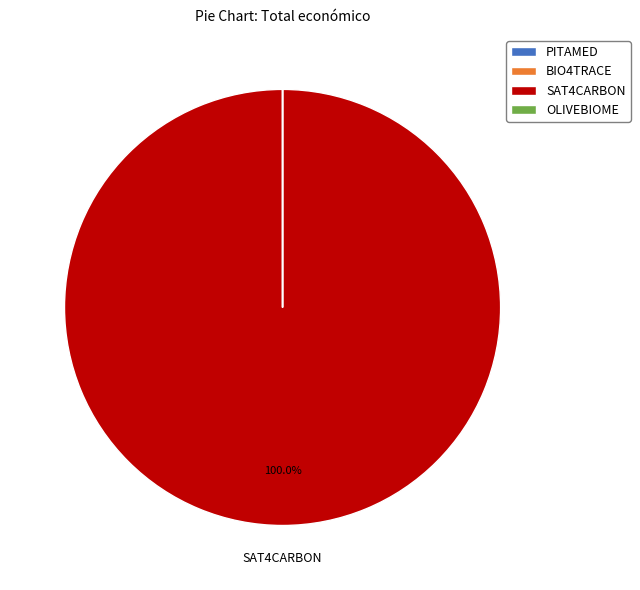

What is the majority slice?

SAT4CARBON